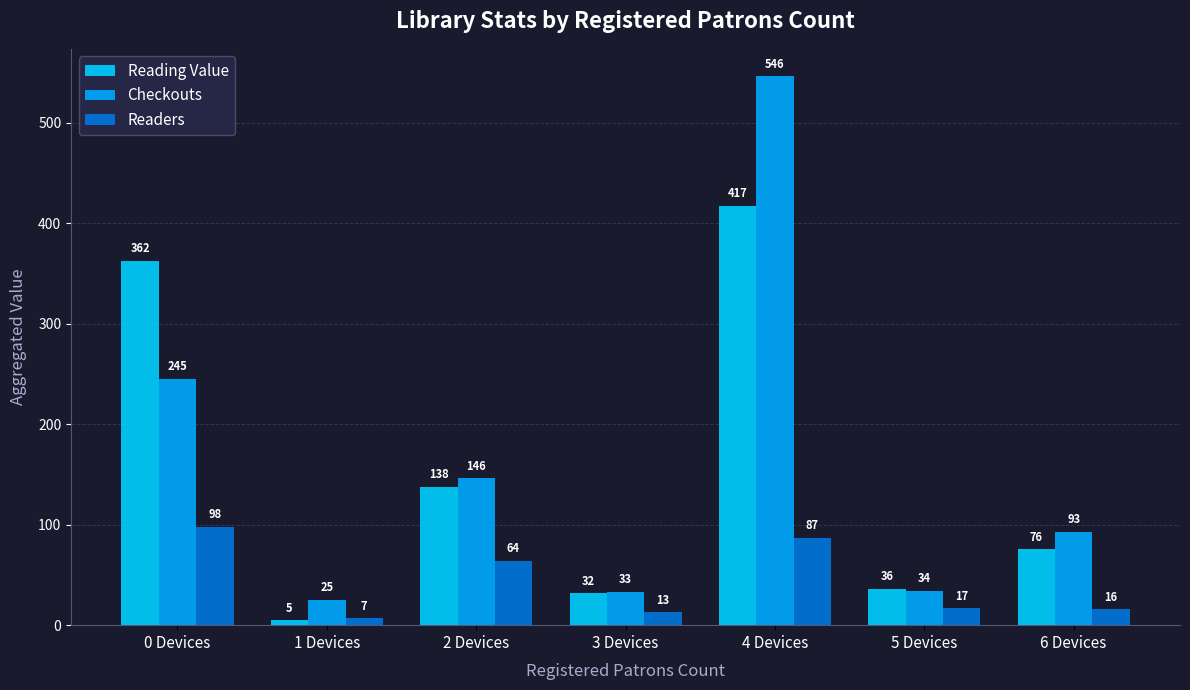

How many data points does each series have?

7